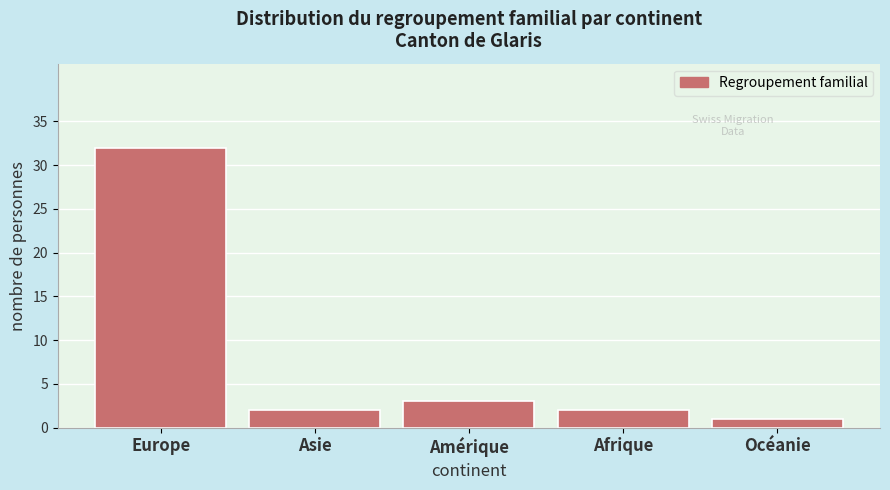

Reading left to right, transcribe all the data shown in this chart.

Europe=32	Asie=2	Amérique=3	Afrique=2	Océanie=1